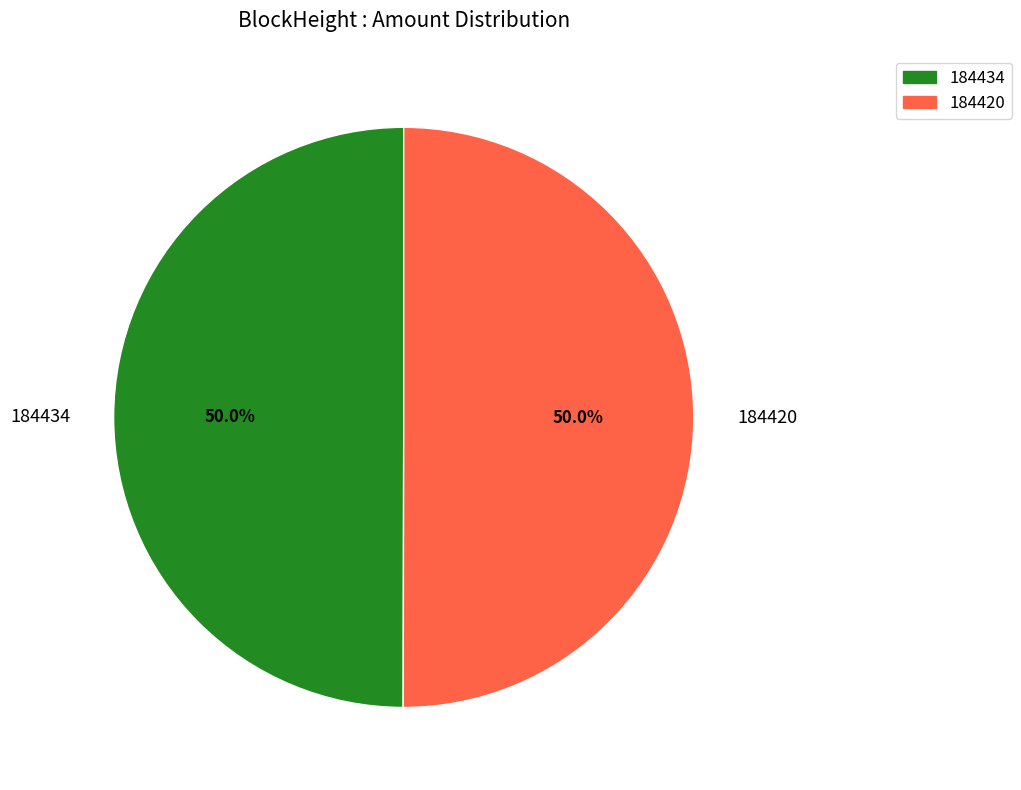

To the nearest percent, what is the difference between the largest and smallest slice percentages?

0%